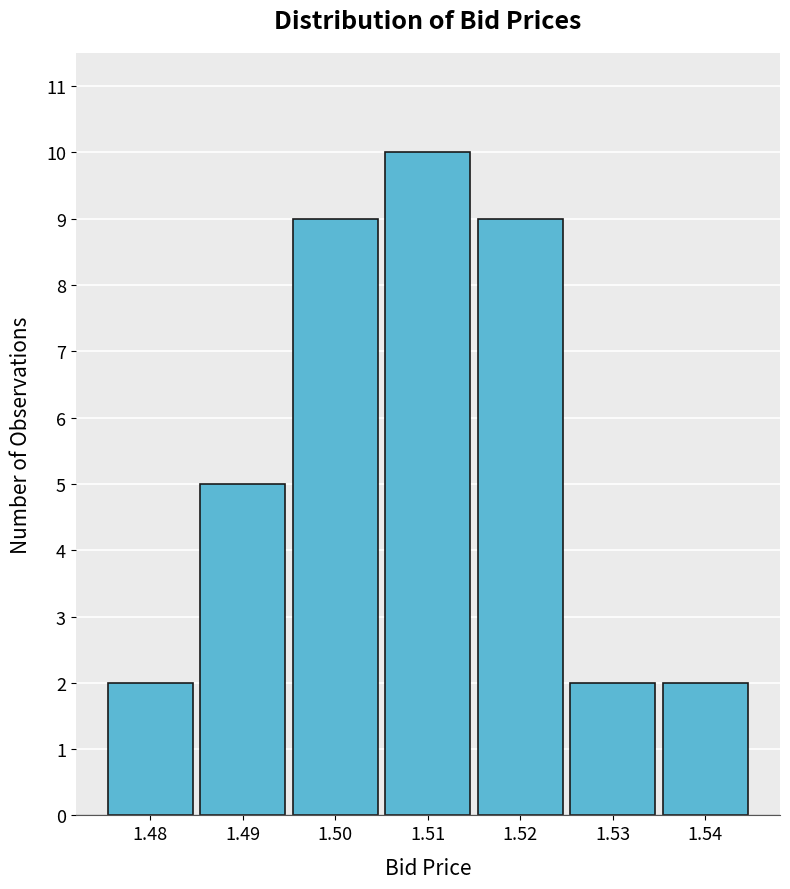

Reading left to right, list every bar in this chart as the range it spans on the x-axis followed by its height. The values are not printed on the chart, so give them approximately, as read against the axis.

1.475 to 1.485: 2
1.485 to 1.495: 5
1.495 to 1.505: 9
1.505 to 1.515: 10
1.515 to 1.525: 9
1.525 to 1.535: 2
1.535 to 1.545: 2